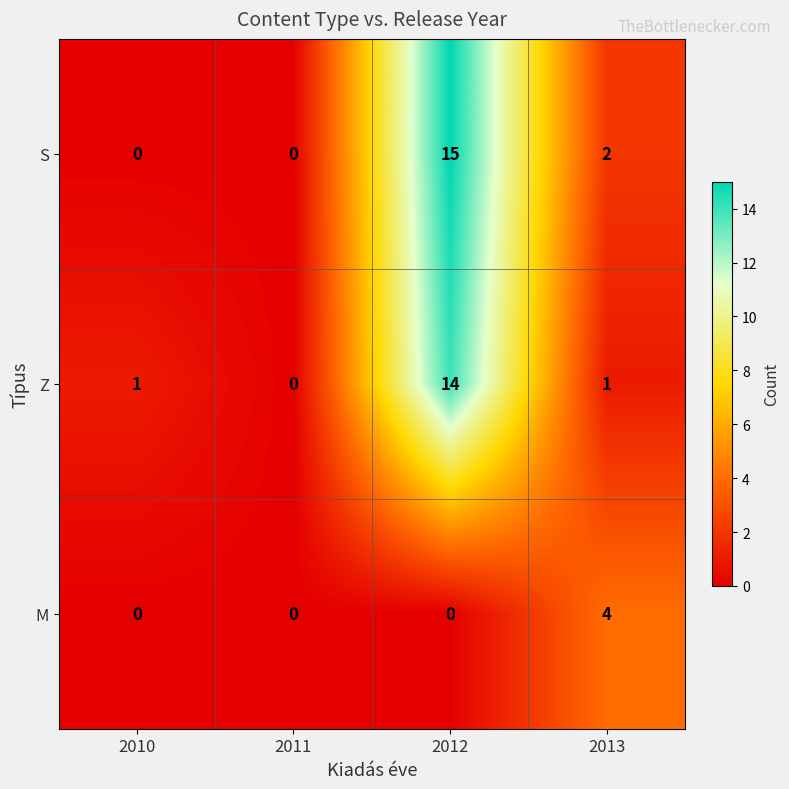

How many distinct data groups are displayed?

3